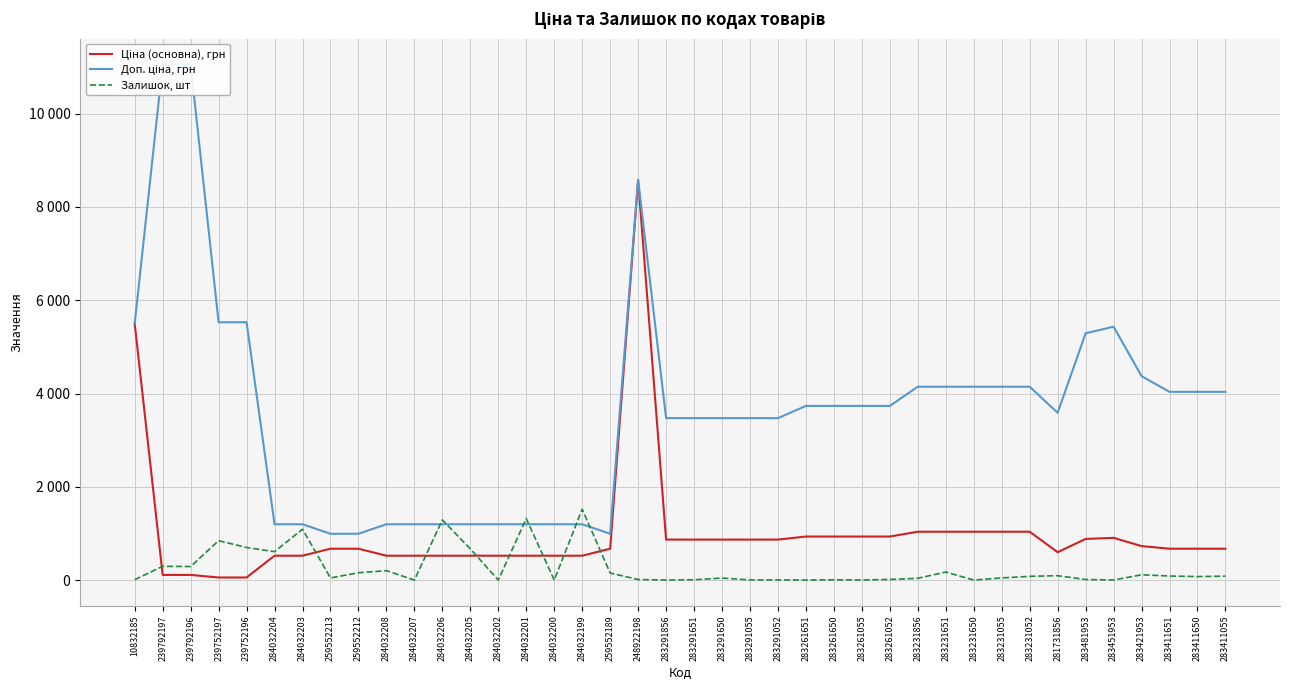

Rank the series by their maximum value, from highest to lowest.

Доп. ціна, грн, Ціна (основна), грн, Залишок, шт